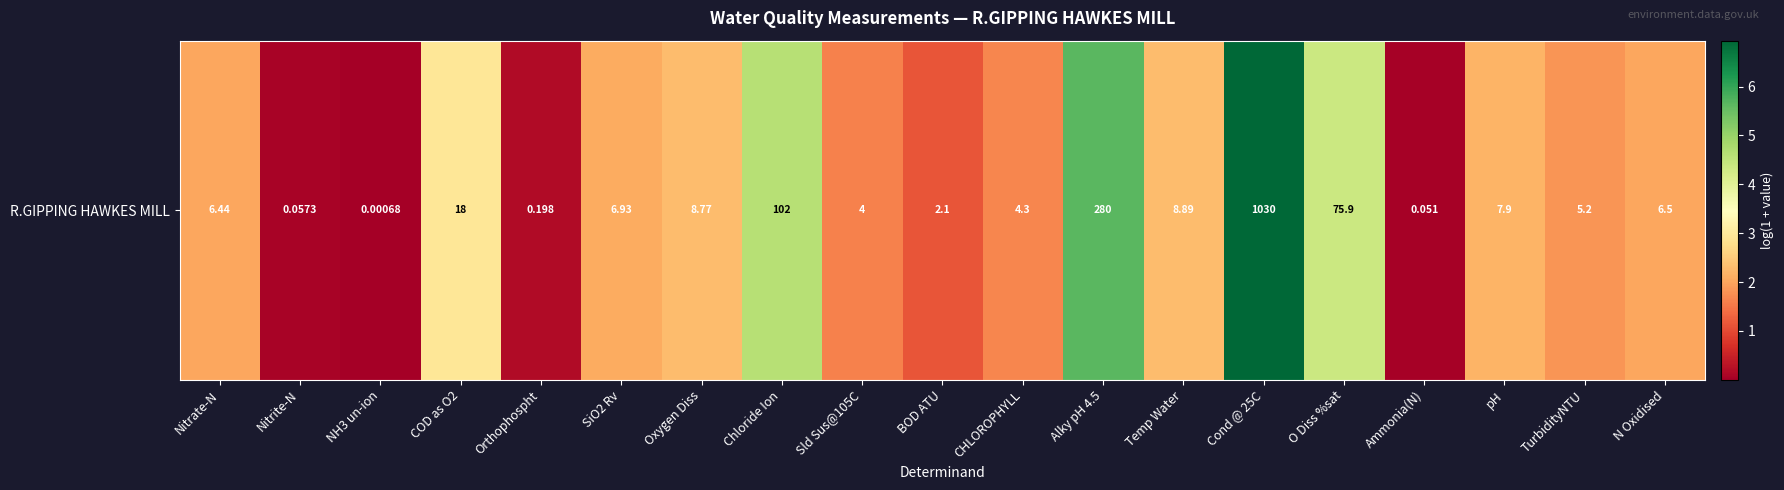

Rank the categories by value from lowest to highest.

NH3 un-ion, Ammonia(N), Nitrite-N, Orthophospht, BOD ATU, Sld Sus@105C, CHLOROPHYLL, TurbidityNTU, Nitrate-N, N Oxidised, SiO2 Rv, pH, Oxygen Diss, Temp Water, COD as O2, O Diss %sat, Chloride Ion, Alky pH 4.5, Cond @ 25C